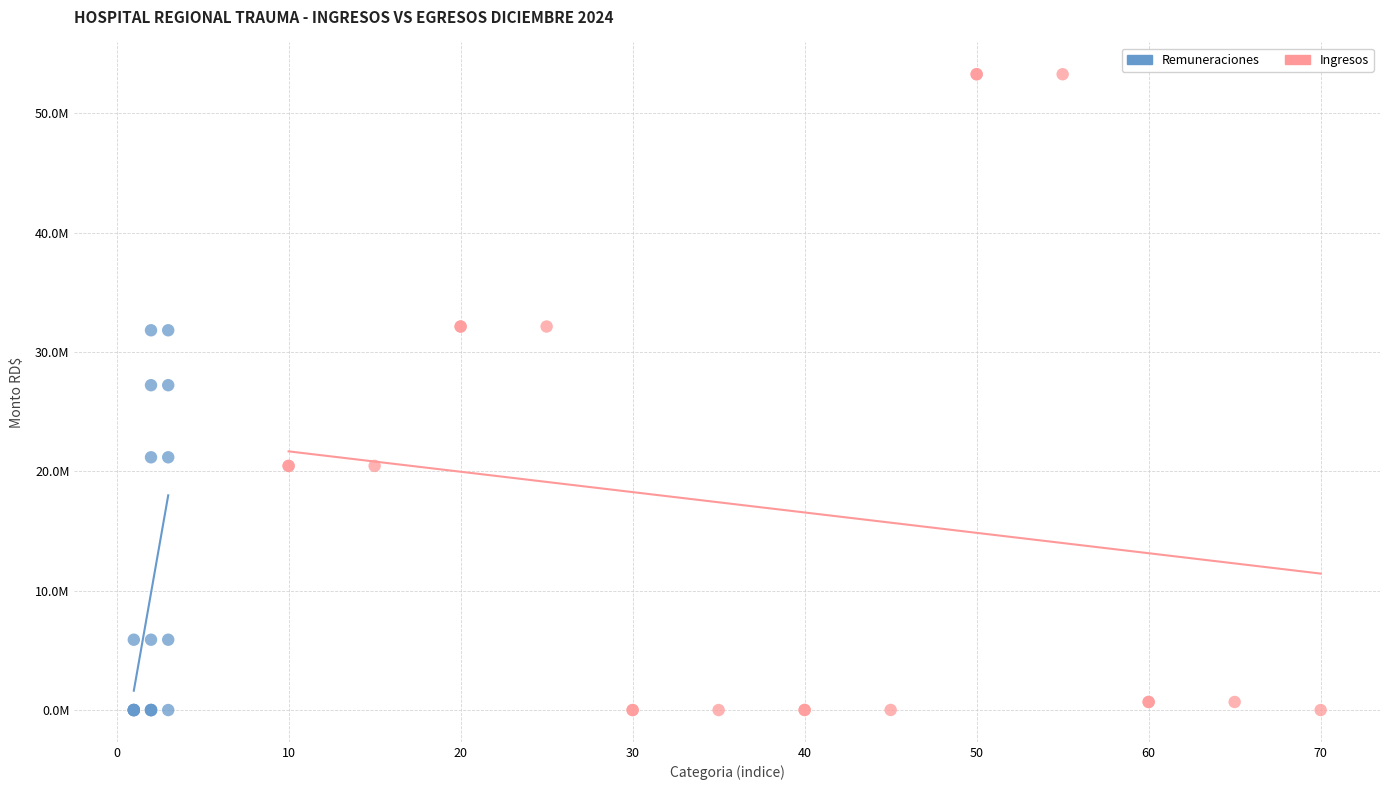

What are all the series names shown in the legend?

Remuneraciones, Ingresos